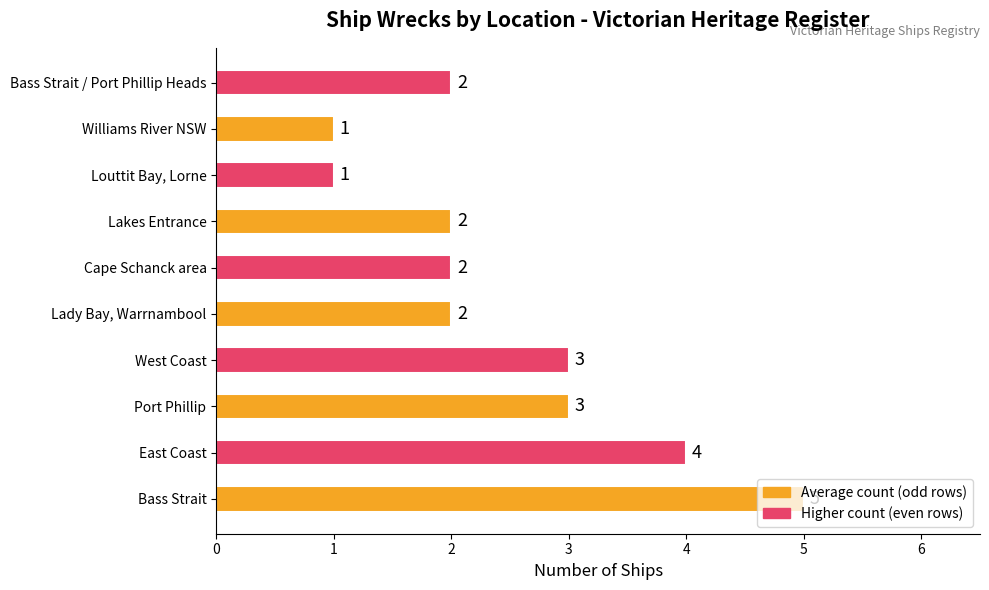

What is the maximum value shown in the chart?

5